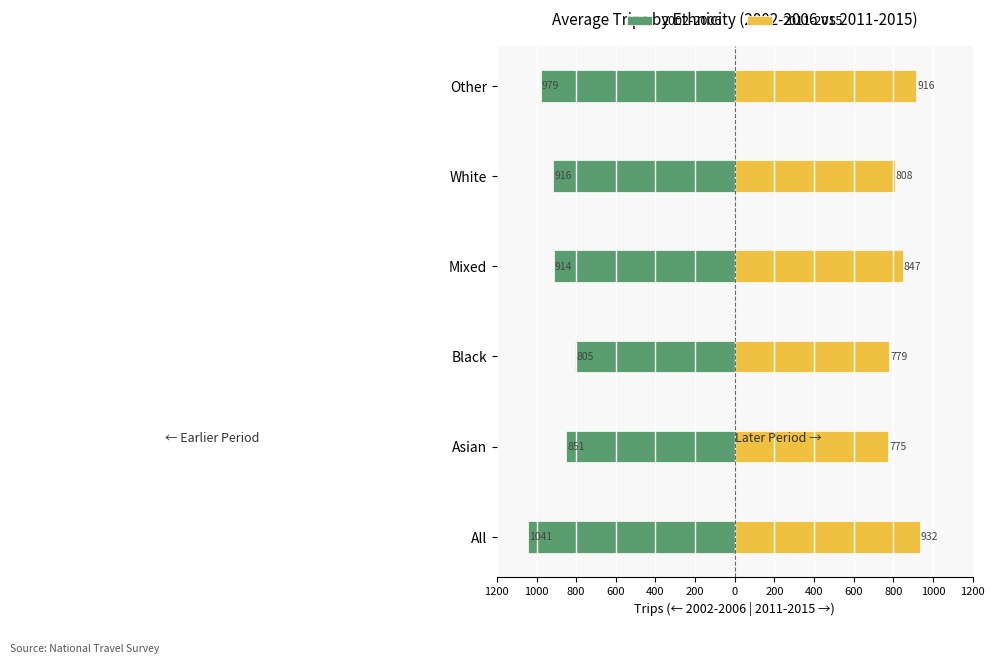

What is the minimum value shown in the chart?

-1041